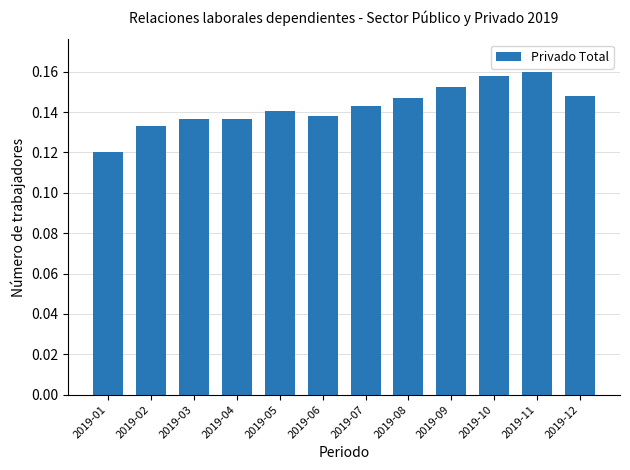

True or false: the data shows 0.2 at 2019-01.

False